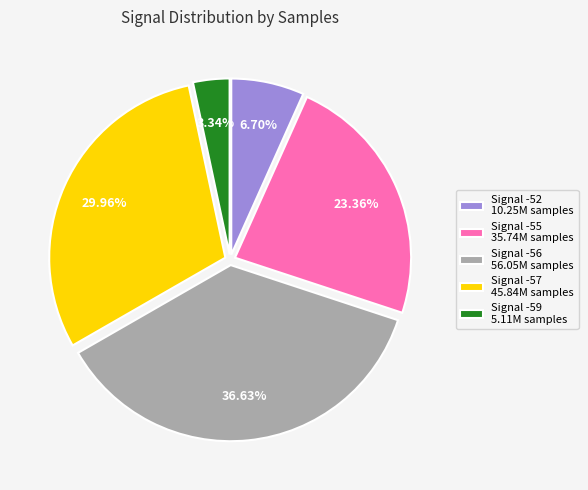

Rank the categories by value from lowest to highest.

Signal -59 5.11M samples, Signal -52 10.25M samples, Signal -55 35.74M samples, Signal -57 45.84M samples, Signal -56 56.05M samples